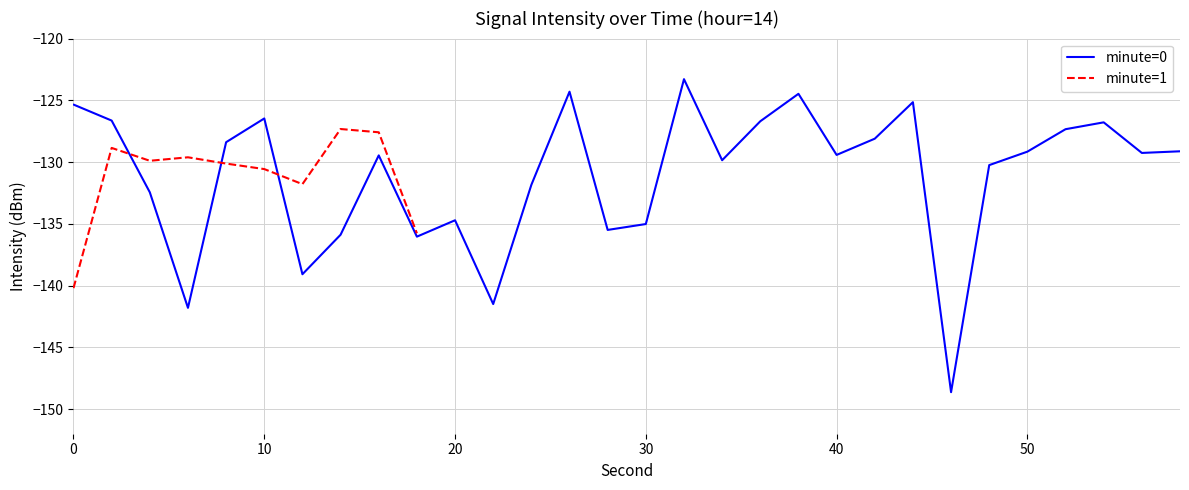

What is the highest value of the minute=0 series?

-123.3